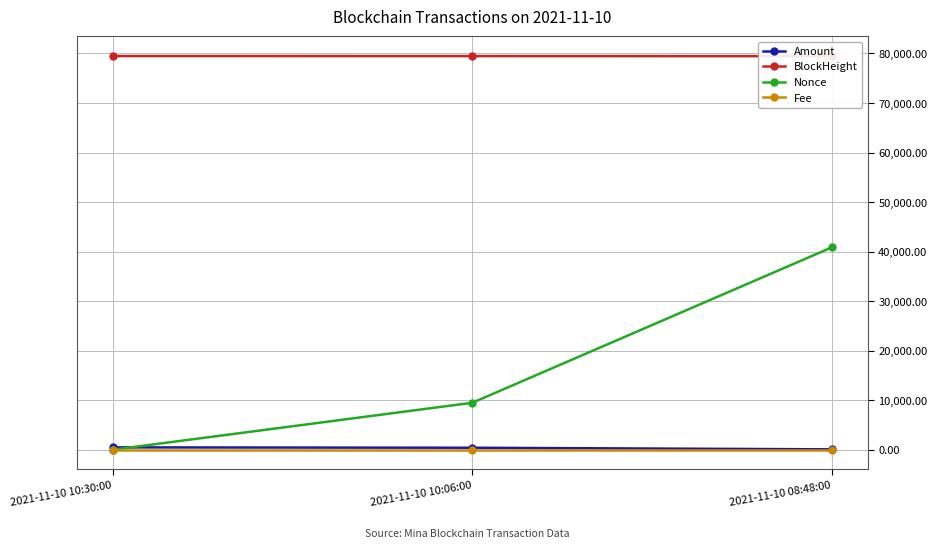

Is this an area chart (filled region under the line)?

No